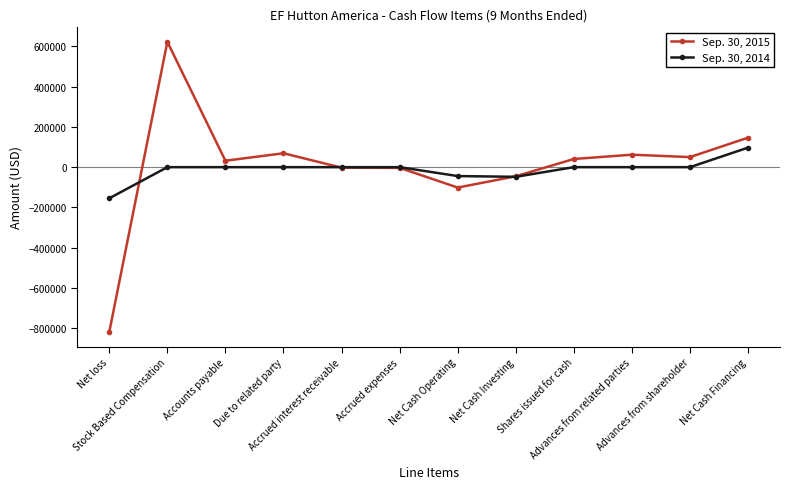

What is the difference between the second highest and second lowest values in the Sep. 30, 2014 series?

47919